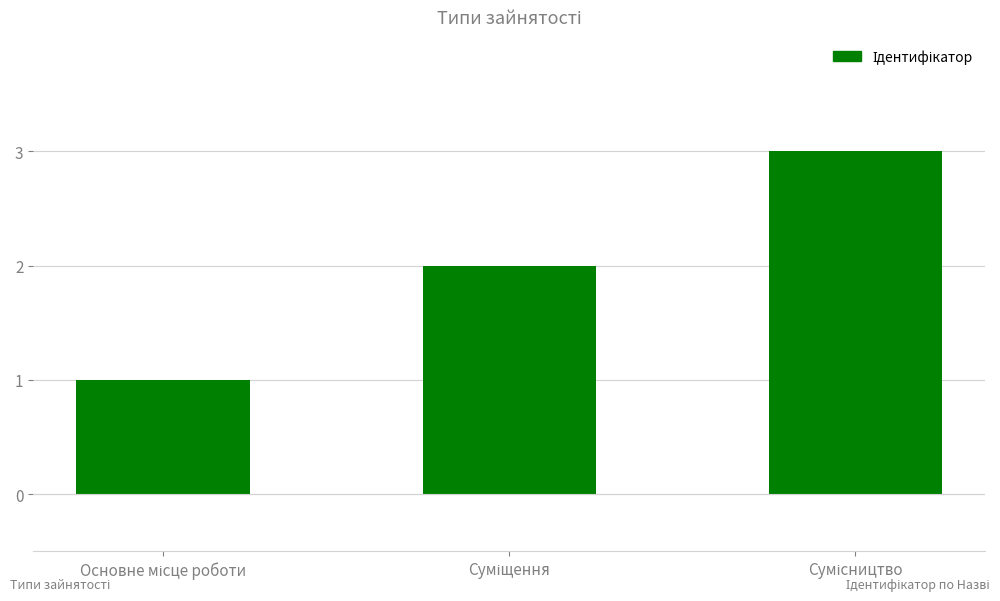

What is the greatest value displayed?

3